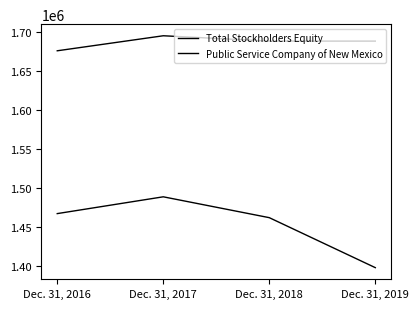

What is the difference between the Public Service Company of New Mexico values at Dec. 31, 2017 and Dec. 31, 2019?

91010